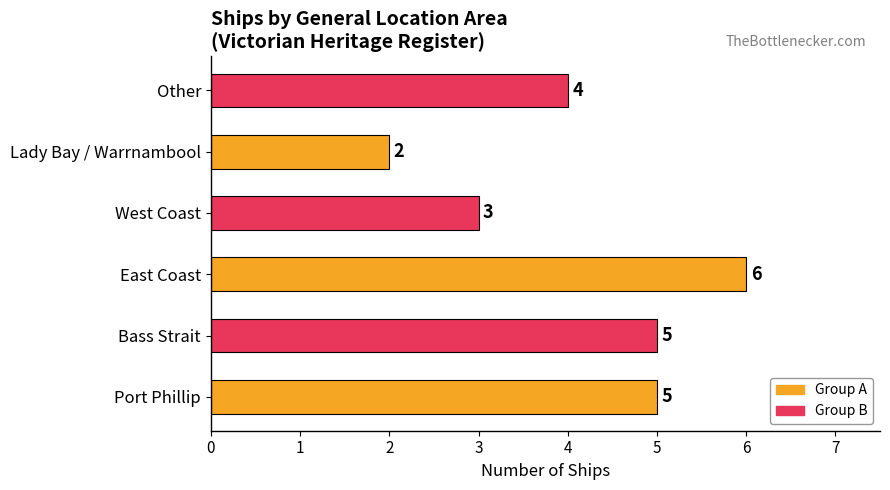

Count the values in the range 3 to 5.

4